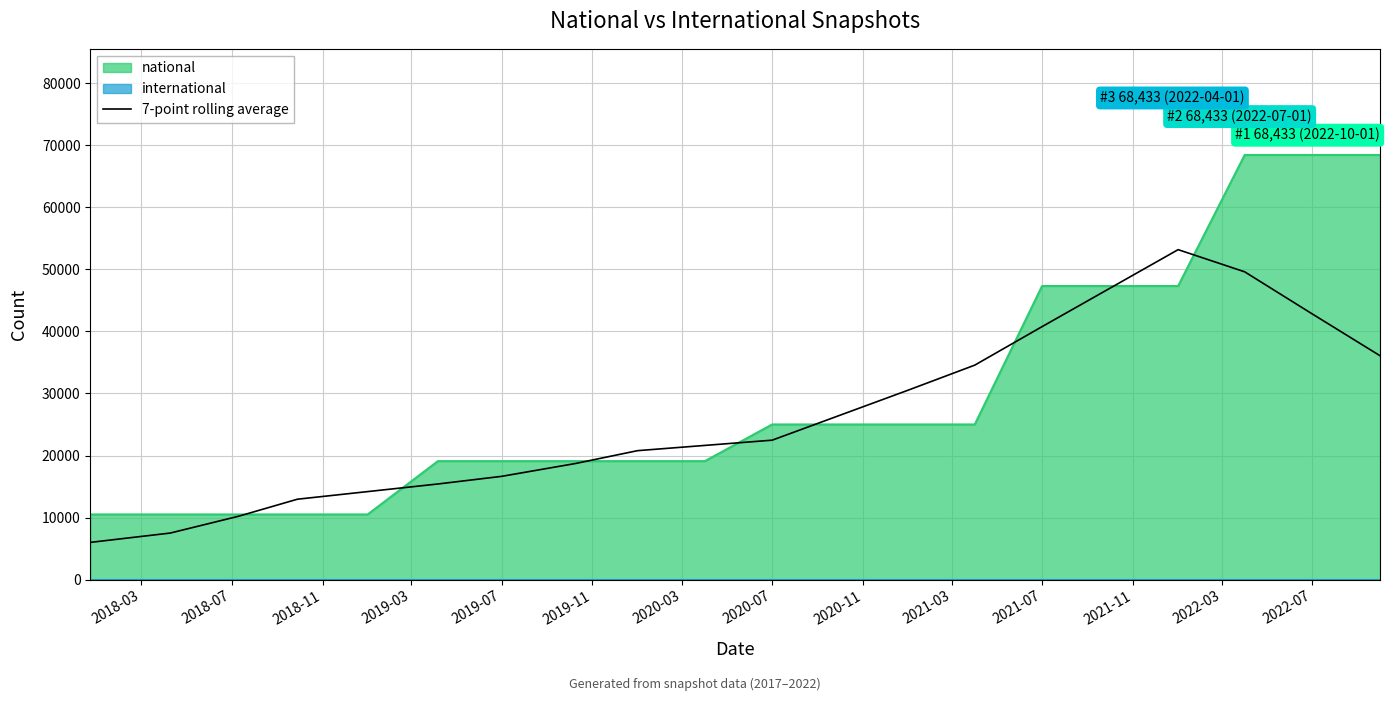

What is the maximum value for national?

68433.0